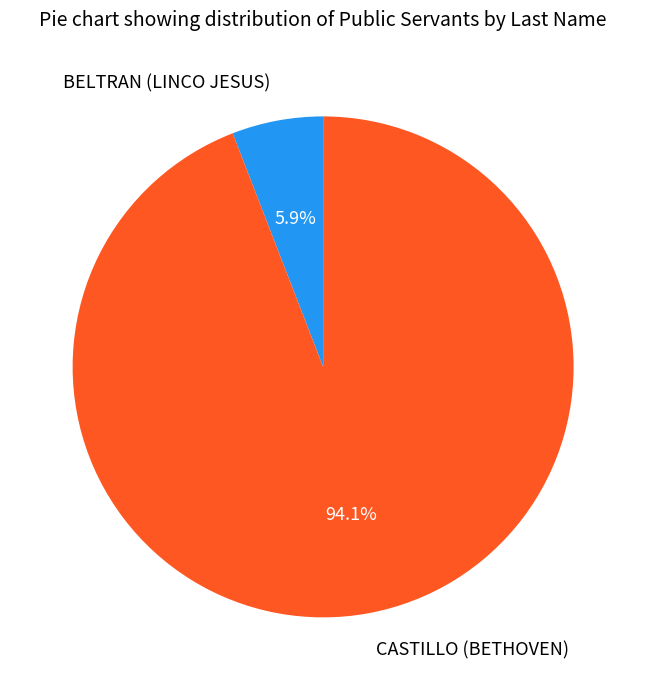

What is the ratio of the value at BELTRAN (LINCO JESUS) to the value at CASTILLO (BETHOVEN)?

0.1